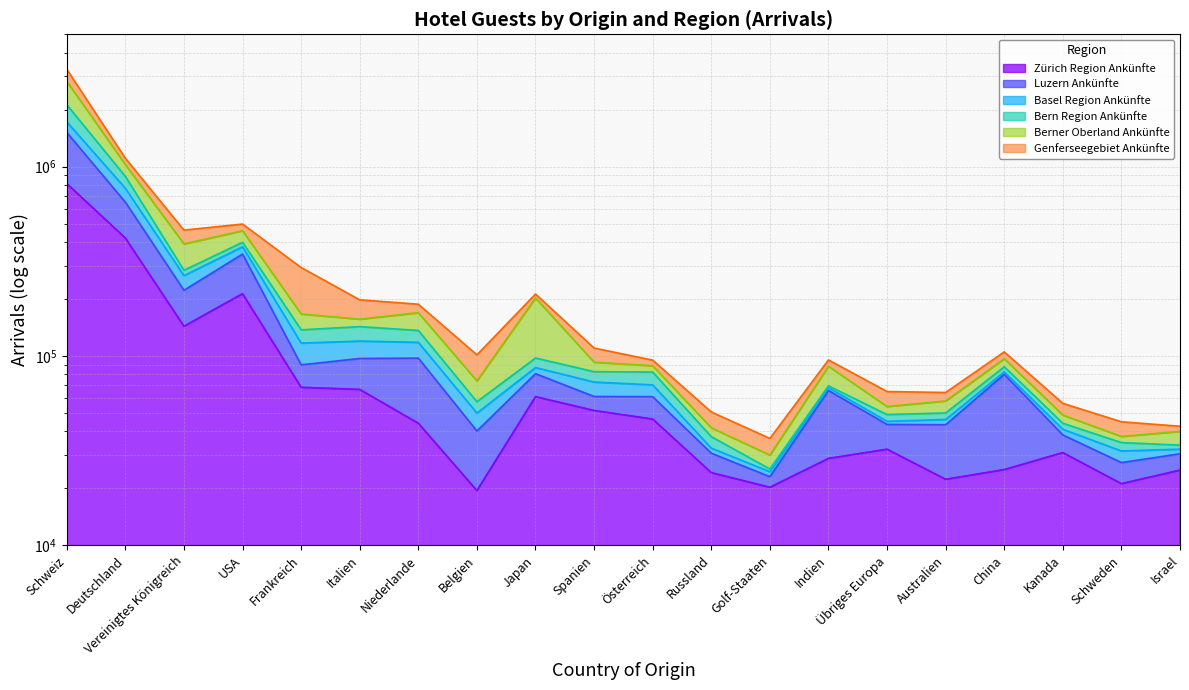

Where is the first local minimum for Basel Region Ankünfte?

Vereinigtes Königreich